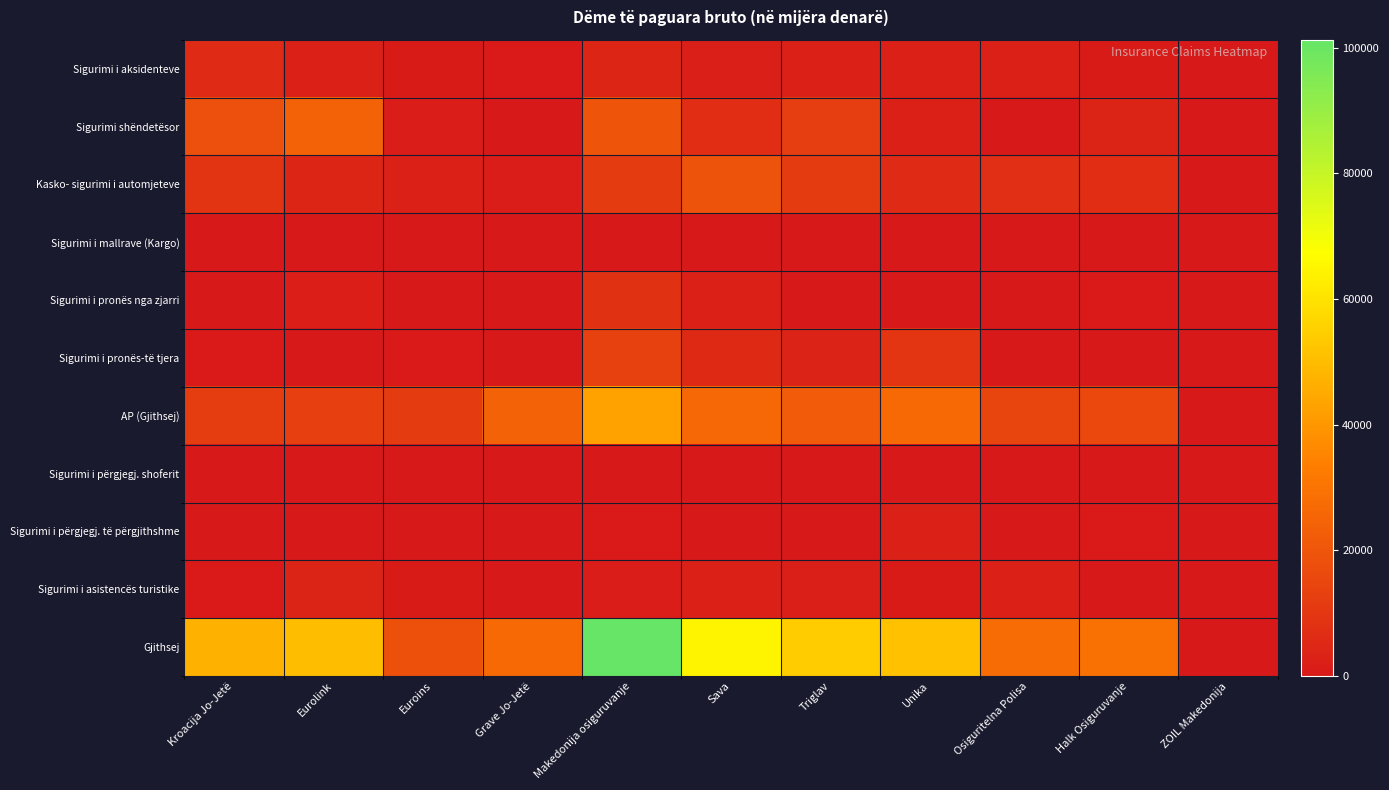

Rank the series at Halk Osiguruvanje from lowest to highest value.

Sigurimi i mallrave (Kargo), Sigurimi i përgjegj. shoferit, Sigurimi i asistencës turistike, Sigurimi i pronës-të tjera, Sigurimi i pronës nga zjarri, Sigurimi i përgjegj. të përgjithshme, Sigurimi i aksidenteve, Sigurimi shëndetësor, Kasko- sigurimi i automjeteve, AP (Gjithsej), Gjithsej